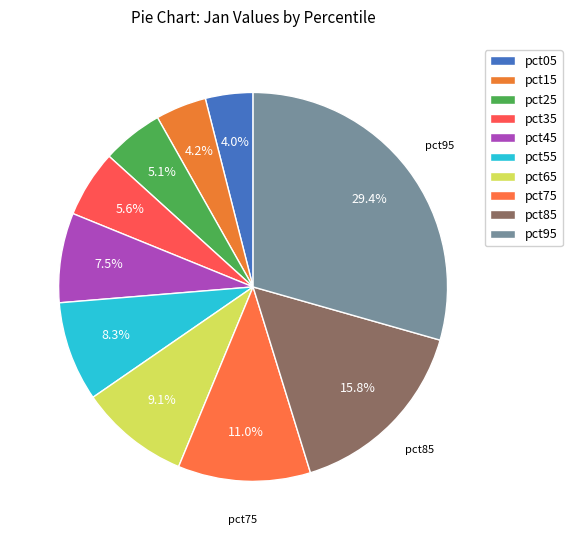

Which slice is the largest?

pct95